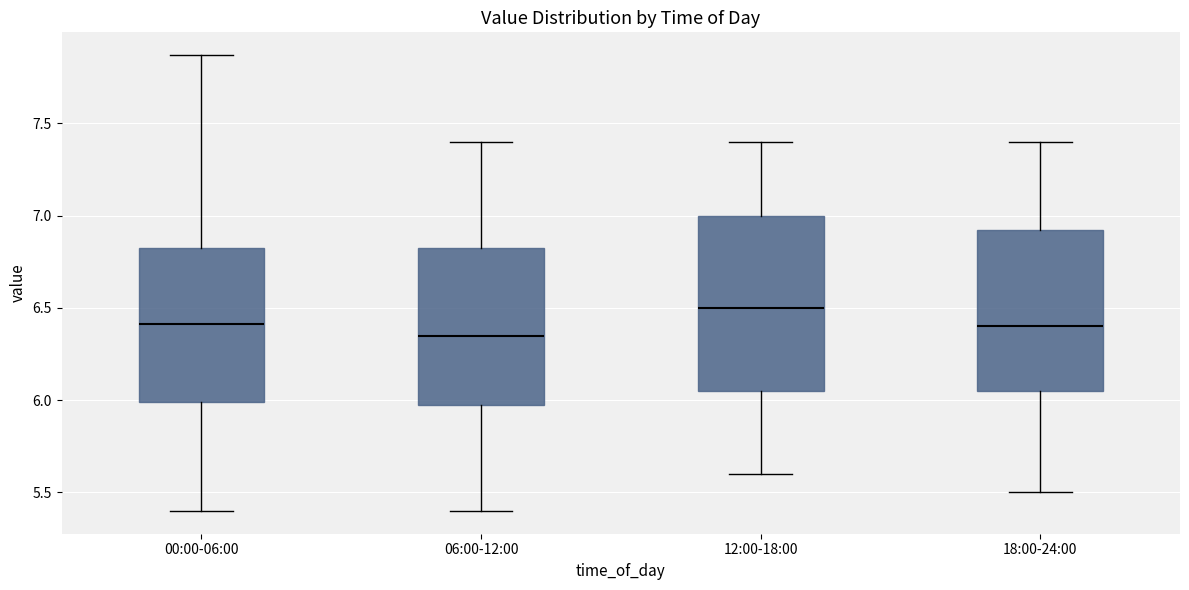

Which box's median line is the lowest?

06:00-12:00